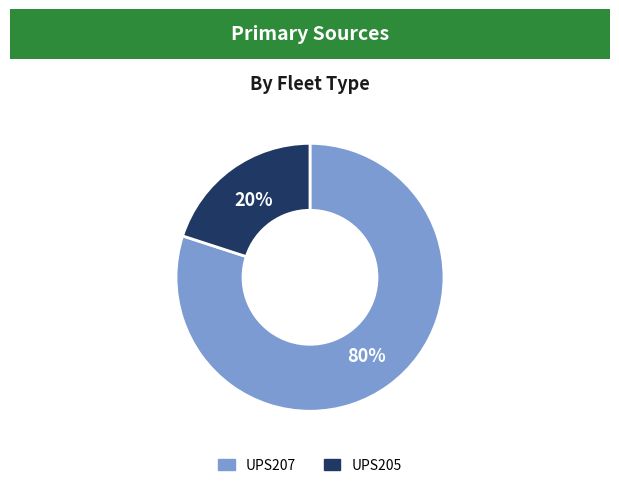

Combined, do UPS205 and UPS207 account for over 50%?

Yes